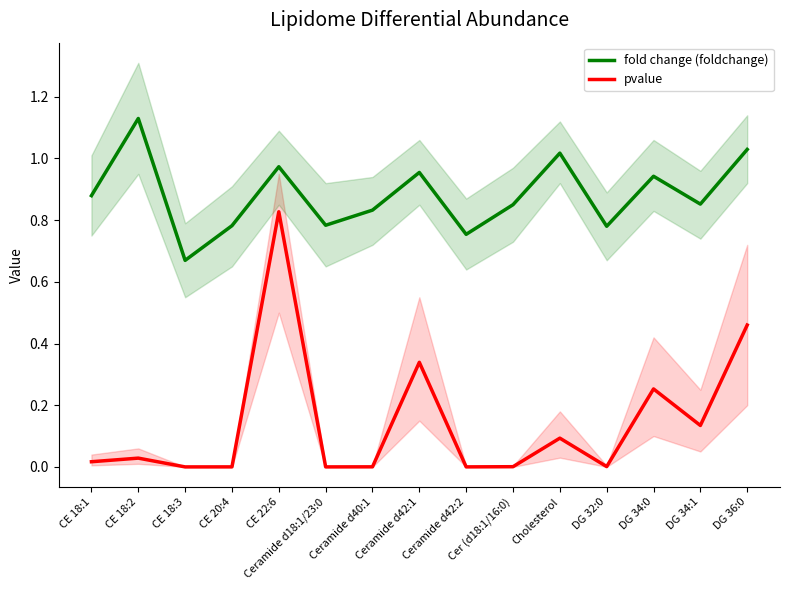

In fold change (foldchange), how many points are lower than both neighbors (excluding endpoints)?

5